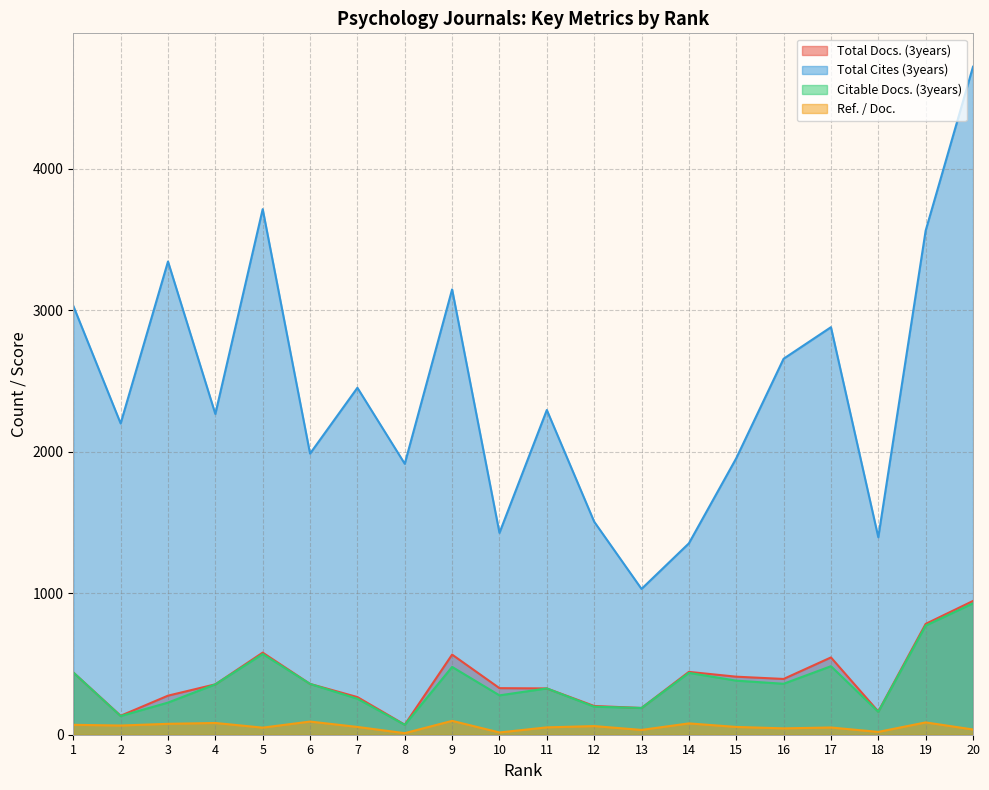

Which category has the highest value across all series?

20